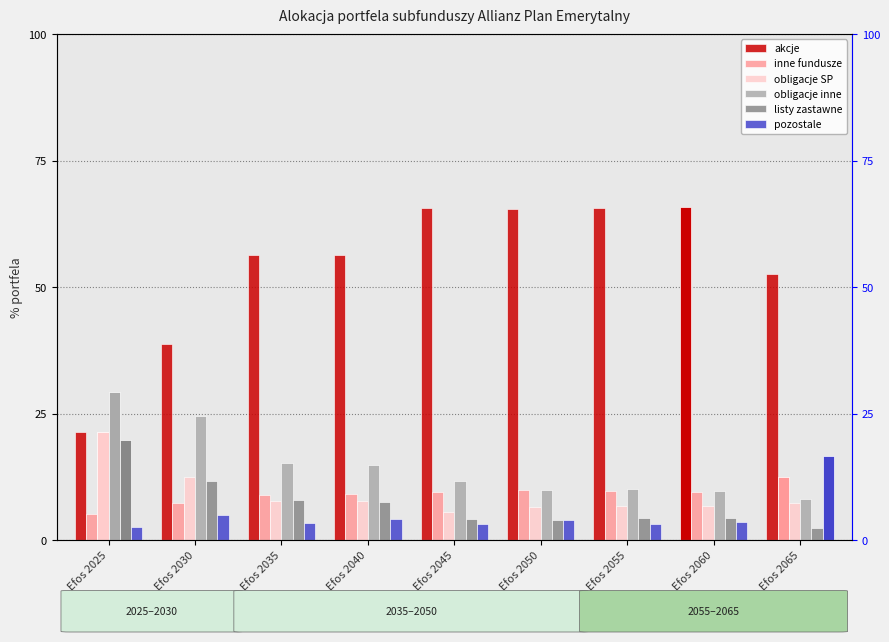

Reading right to left, transcribe all the data shown in this chart.

akcje: Efos 2065=52.5	Efos 2060=65.9	Efos 2055=65.6	Efos 2050=65.5	Efos 2045=65.8	Efos 2040=56.4	Efos 2035=56.4	Efos 2030=38.7	Efos 2025=21.4
inne fundusze: Efos 2065=12.6	Efos 2060=9.6	Efos 2055=9.8	Efos 2050=9.9	Efos 2045=9.5	Efos 2040=9.1	Efos 2035=9.0	Efos 2030=7.4	Efos 2025=5.3
obligacje SP: Efos 2065=7.3	Efos 2060=6.8	Efos 2055=6.8	Efos 2050=6.7	Efos 2045=5.6	Efos 2040=7.7	Efos 2035=7.8	Efos 2030=12.6	Efos 2025=21.3
obligacje inne: Efos 2065=8.3	Efos 2060=9.7	Efos 2055=10.1	Efos 2050=10.0	Efos 2045=11.7	Efos 2040=14.9	Efos 2035=15.2	Efos 2030=24.6	Efos 2025=29.4
listy zastawne: Efos 2065=2.5	Efos 2060=4.4	Efos 2055=4.5	Efos 2050=4.1	Efos 2045=4.3	Efos 2040=7.7	Efos 2035=8.0	Efos 2030=11.8	Efos 2025=19.9
pozostale: Efos 2065=16.7	Efos 2060=3.5	Efos 2055=3.2	Efos 2050=4.0	Efos 2045=3.2	Efos 2040=4.2	Efos 2035=3.5	Efos 2030=4.9	Efos 2025=2.7